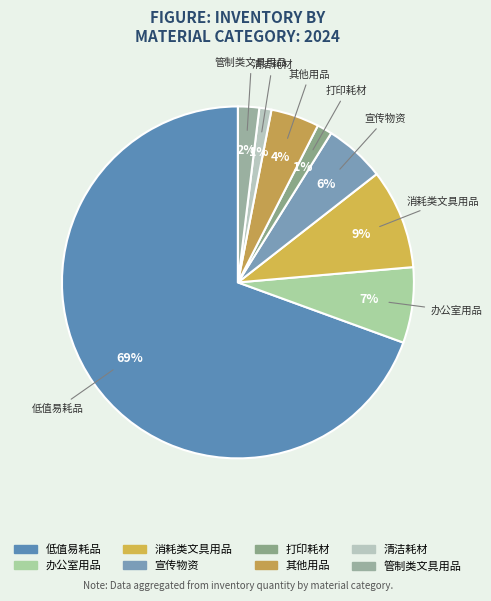

Which category accounts for the majority?

低值易耗品